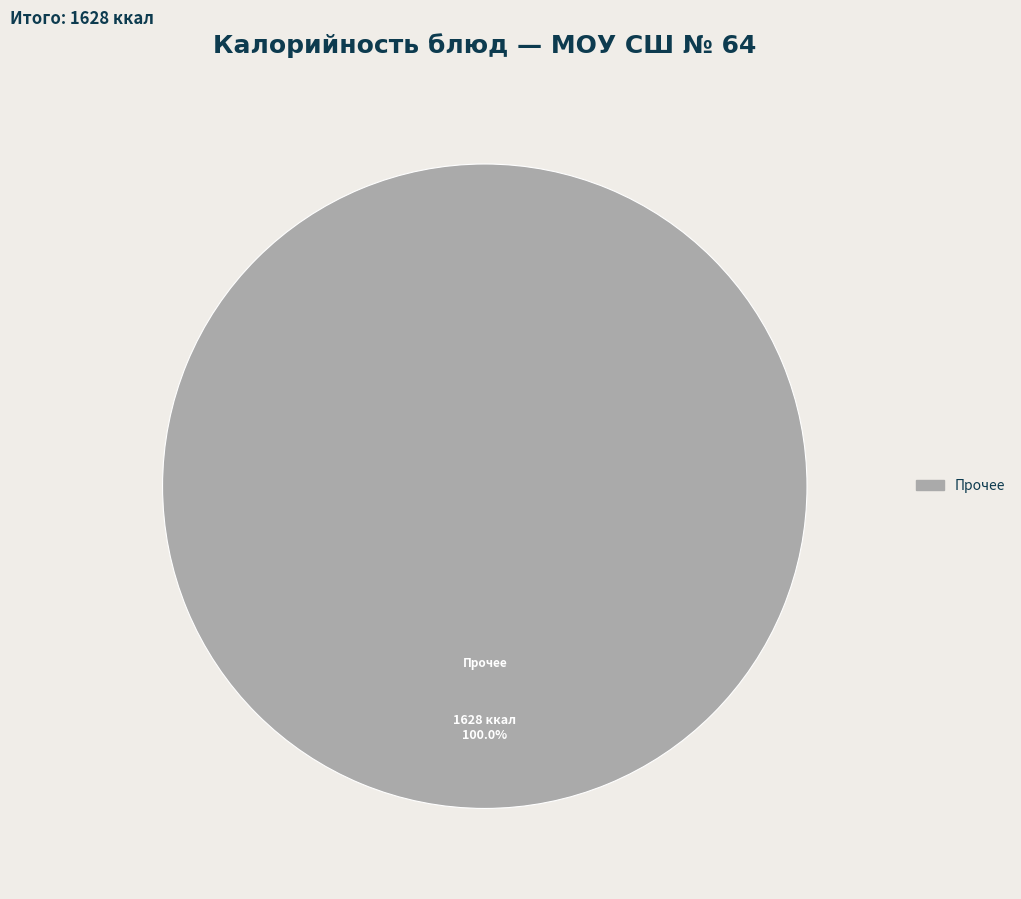

Is there any slice that represents more than half of the pie?

Yes